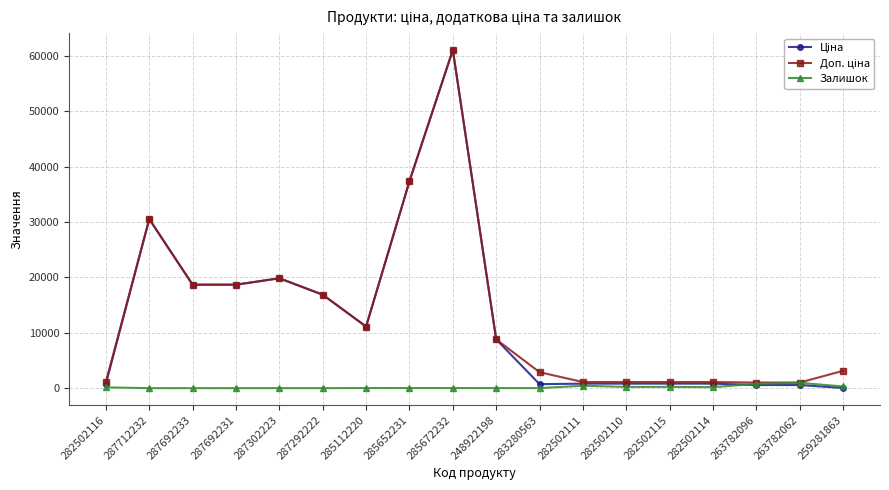

The Залишок series shows 430.0 at 282502111. True or false?

True